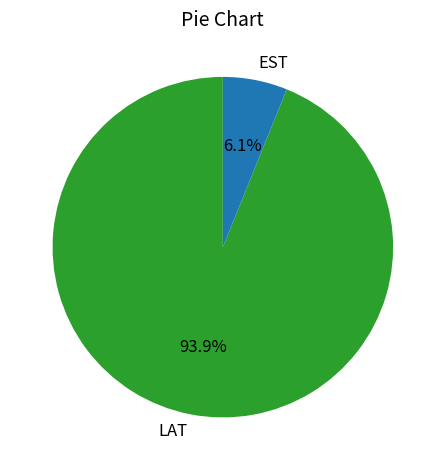

Approximately how many times larger is the value at EST compared to LAT?

0.1